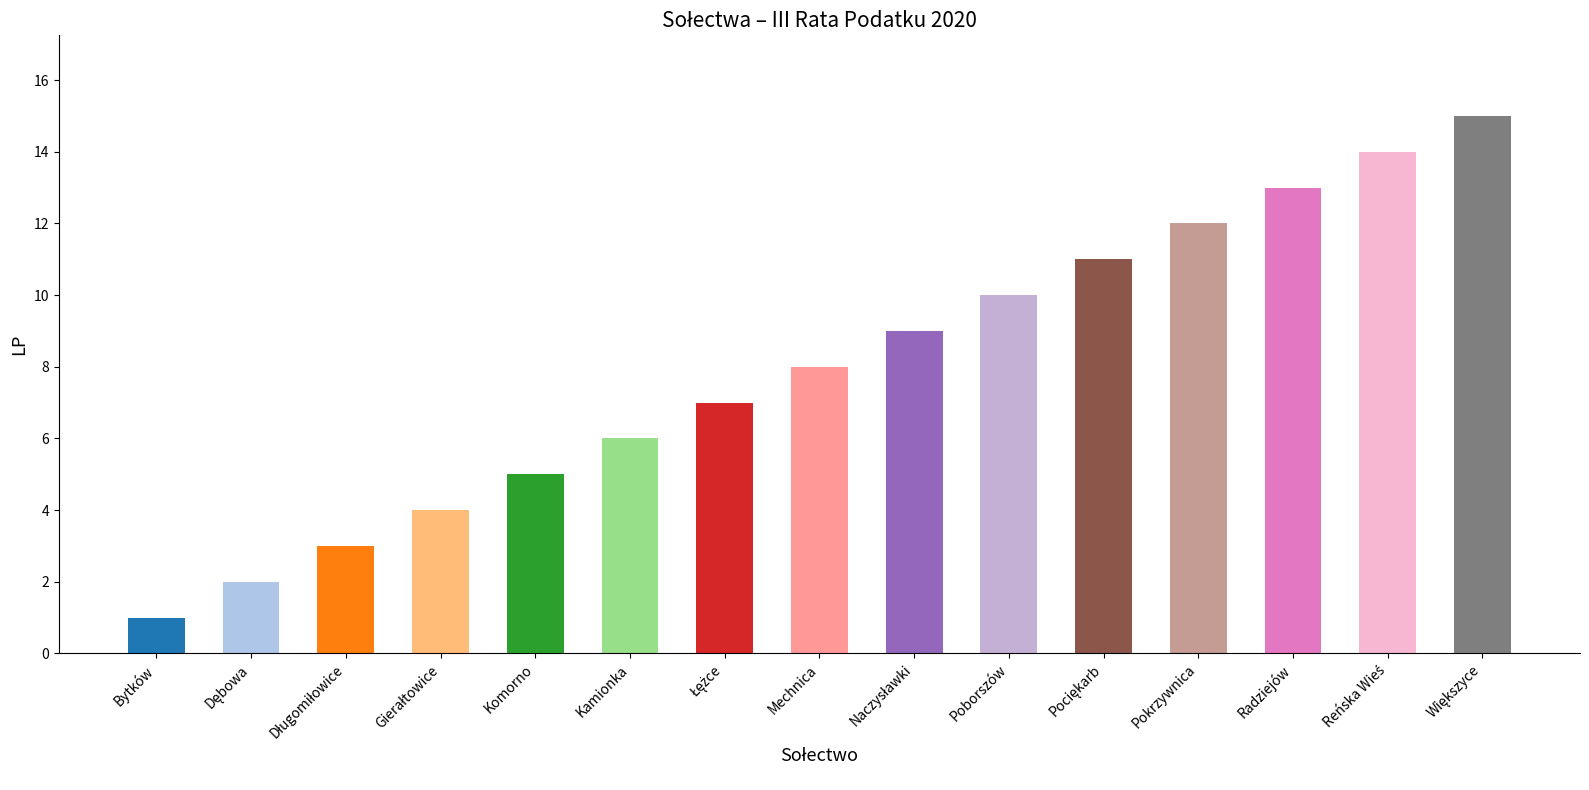

What is the greatest value displayed?

15